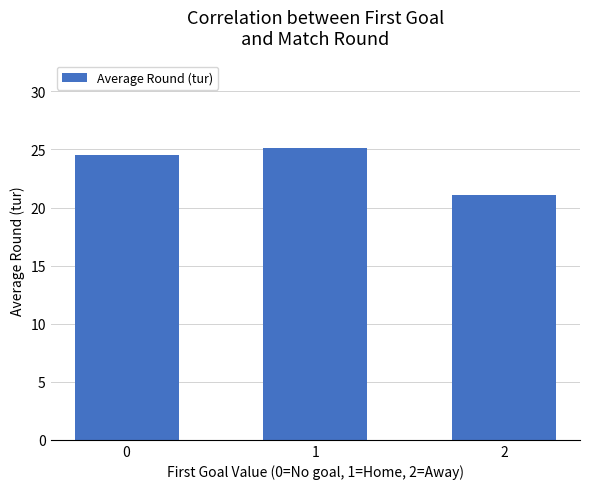

Is it true that the value at 0 is 24.5?

True